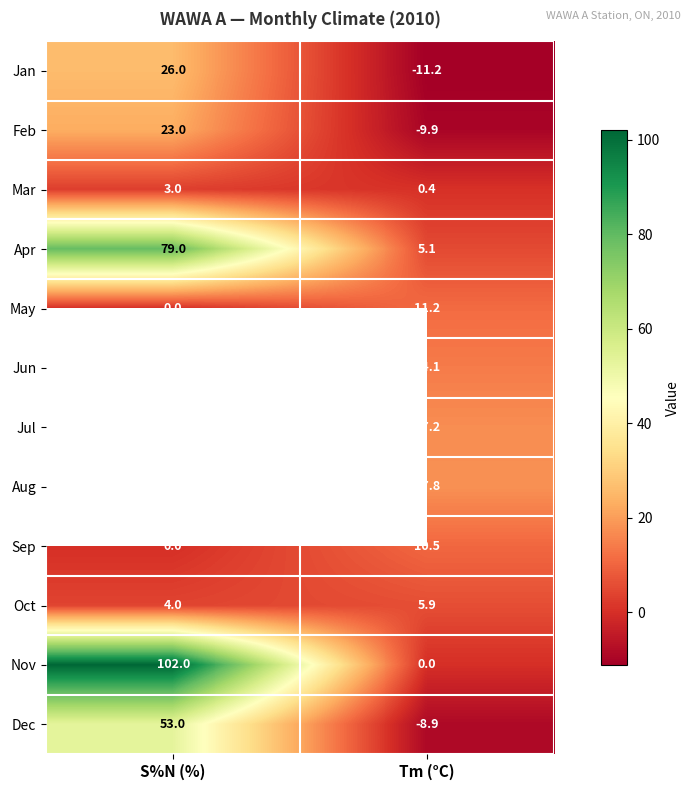

What is the spread (max minus min) of values at Tm (°C)?

29.0